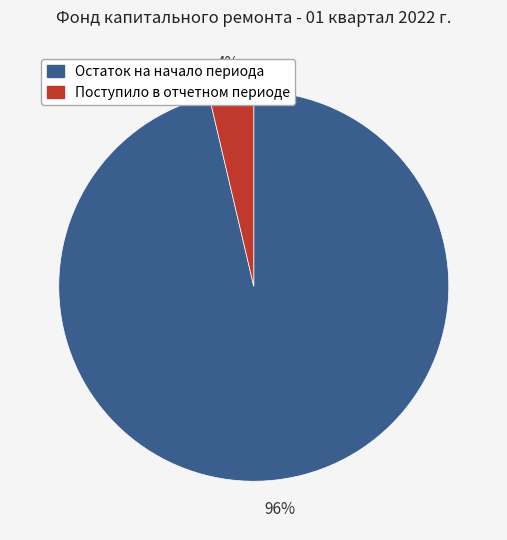

Is there a majority slice in this chart?

Yes